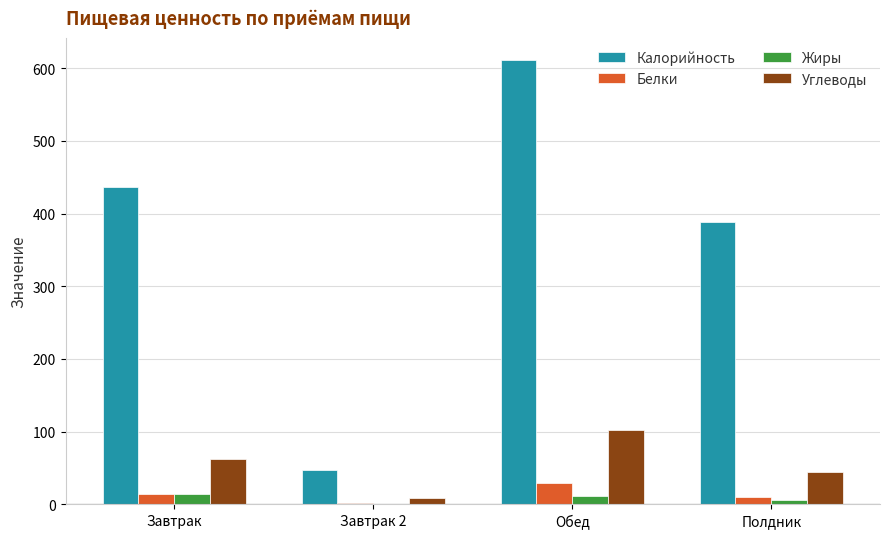

Count the number of data series in this chart.

4